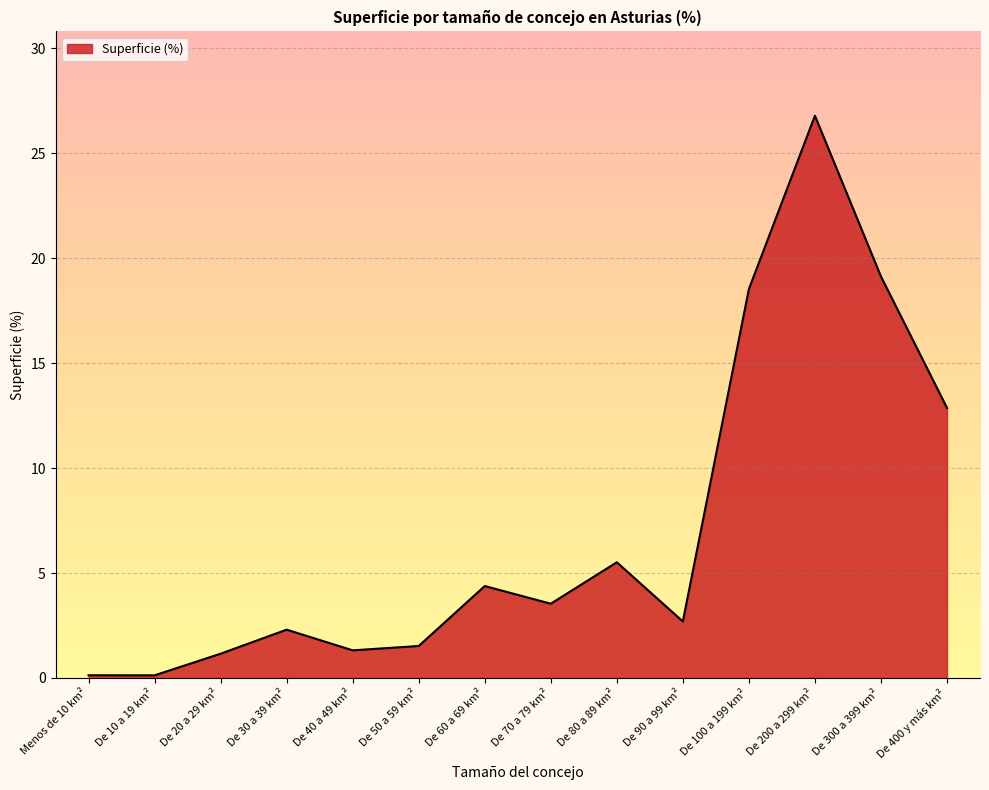

What is the difference between the values at De 200 a 299 km² and De 90 a 99 km²?

24.1